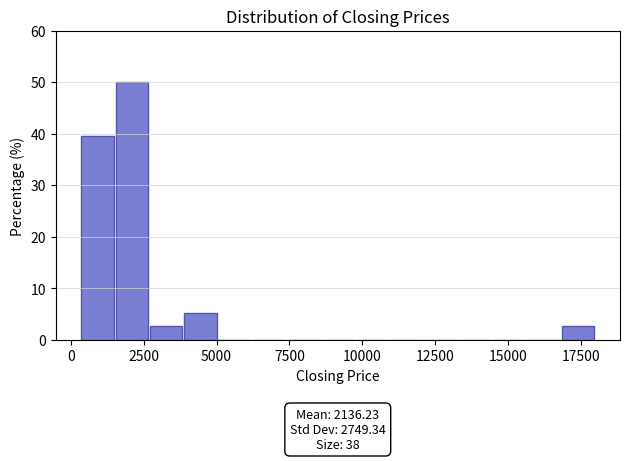

Around what value on the x-axis is the tallest bar? Give the approximate position of its centre, as read against the axis.

2000